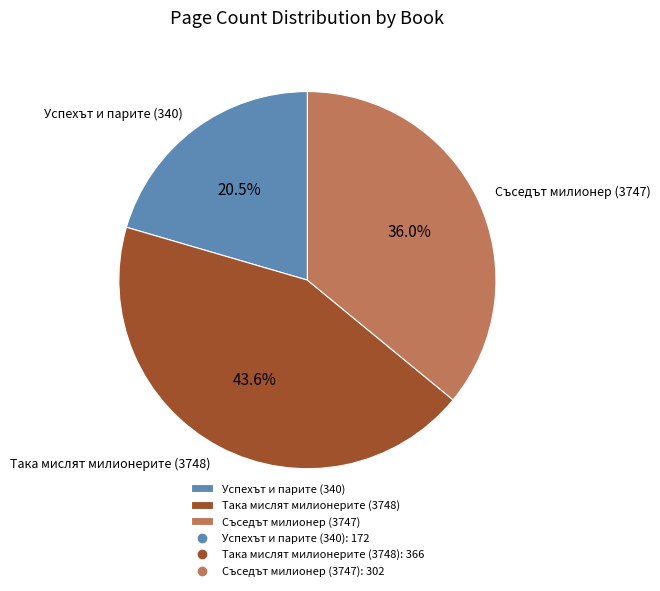

Does Съседът милионер (3747) represent more than half of the total?

No